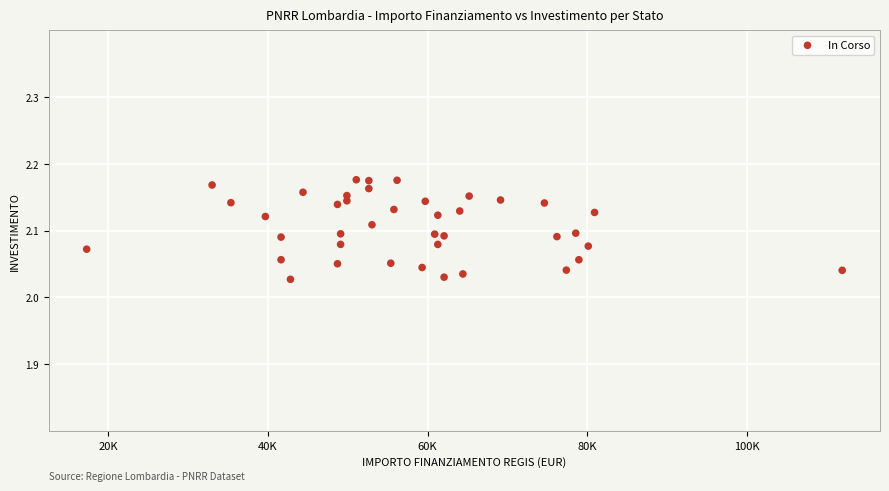

What is the range of X values (max minus min)?

94665.7